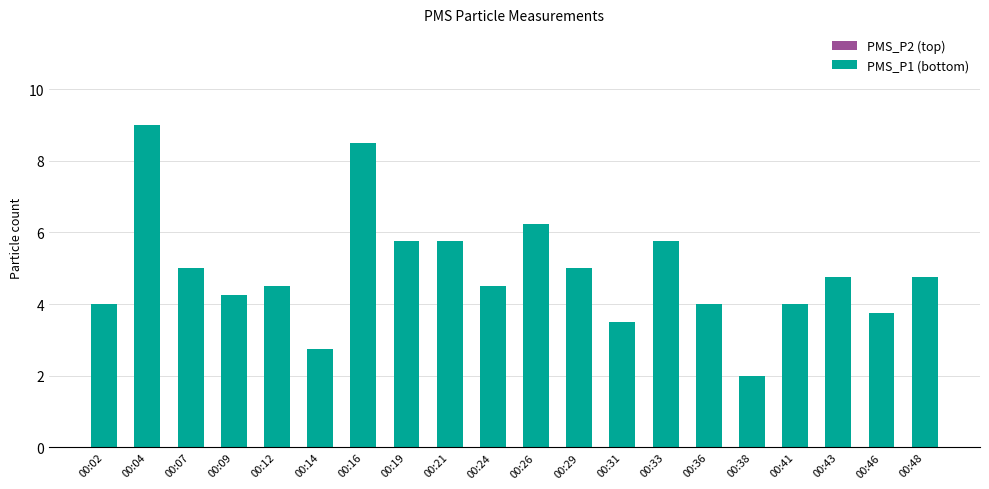

What is the value of the 18th bar from the left?

4.8